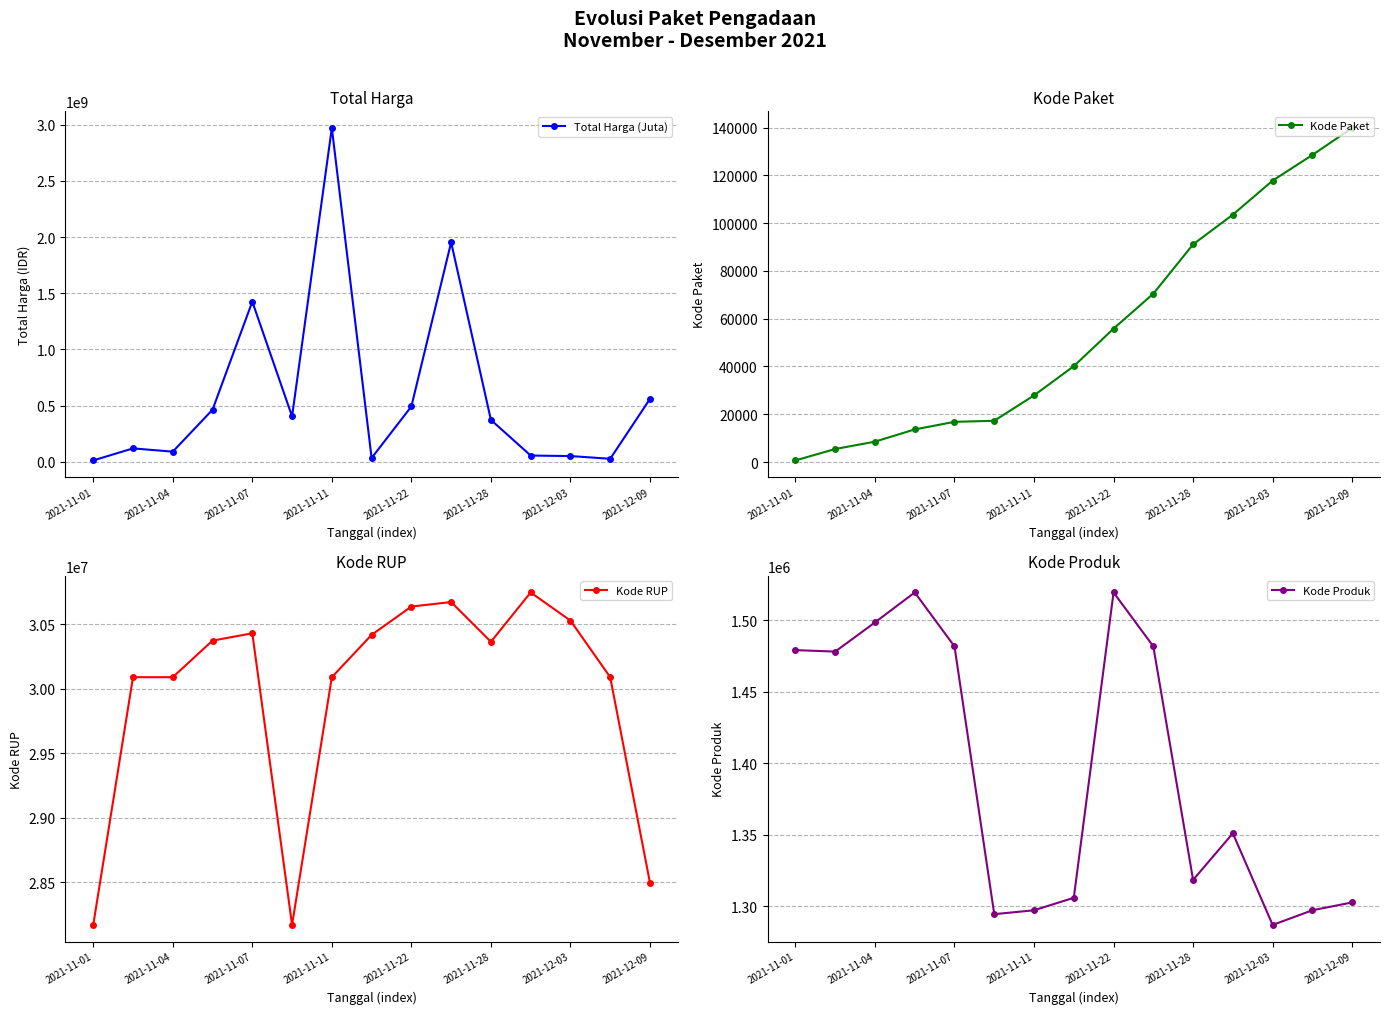

What is the value of the Kode RUP point at the 3rd from the left?

30089034